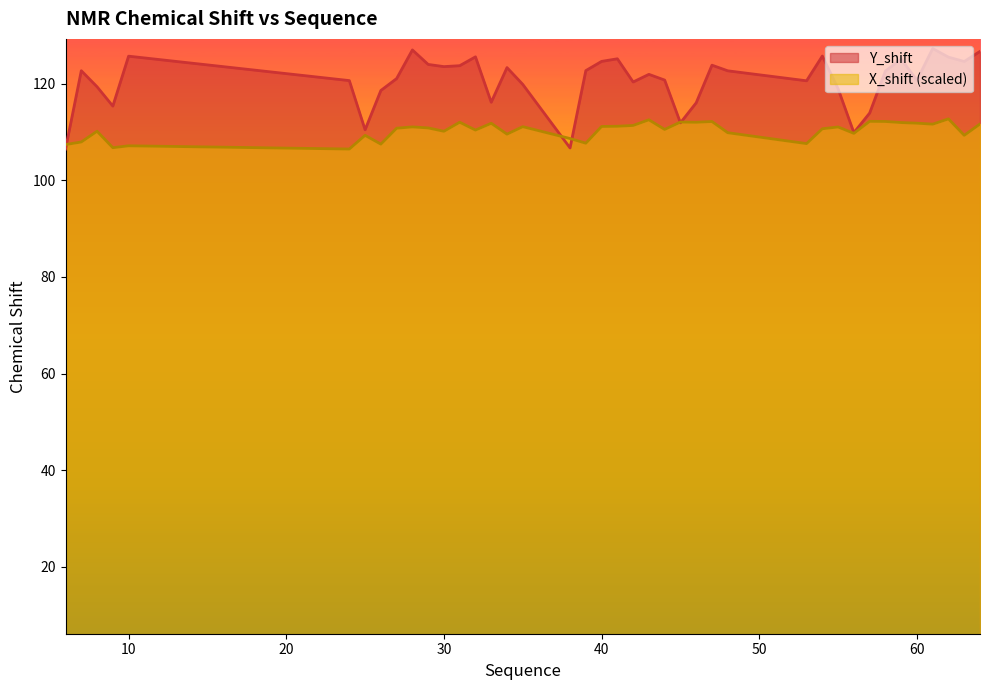

Reading right to left, what are all the values shown in this chart?

Y_shift: 126.7	124.6	125.5	127.2	120.7	125.1	122.6	113.9	109.8	118.9	125.7	120.6	122.6	123.8	116.0	111.9	120.7	121.9	120.3	125.1	124.6	122.7	106.7	119.8	123.3	116.1	125.5	123.7	123.5	124.0	127.0	121.0	118.6	110.4	120.6	125.7	115.3	119.3	122.7	106.5
X_shift: 111.6	109.3	112.7	111.6	111.8	111.9	112.2	112.2	109.7	111.0	110.6	107.6	109.8	112.1	112.0	112.0	110.5	112.5	111.3	111.2	111.1	107.7	108.6	111.1	109.5	111.8	110.4	112.0	110.1	110.8	111.0	110.8	107.5	109.3	106.5	107.1	106.7	110.1	107.9	107.4